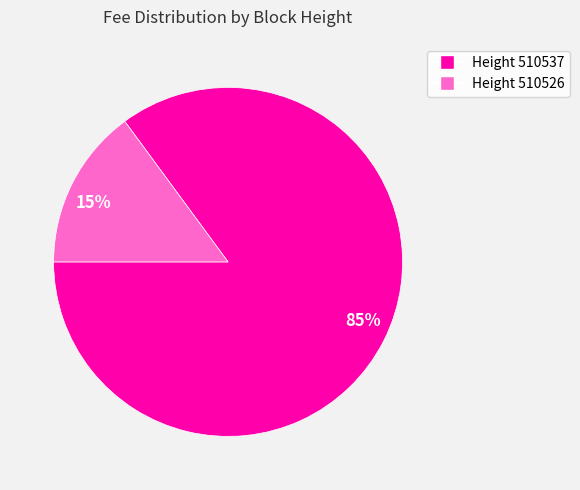

How many slices are in this pie chart?

2